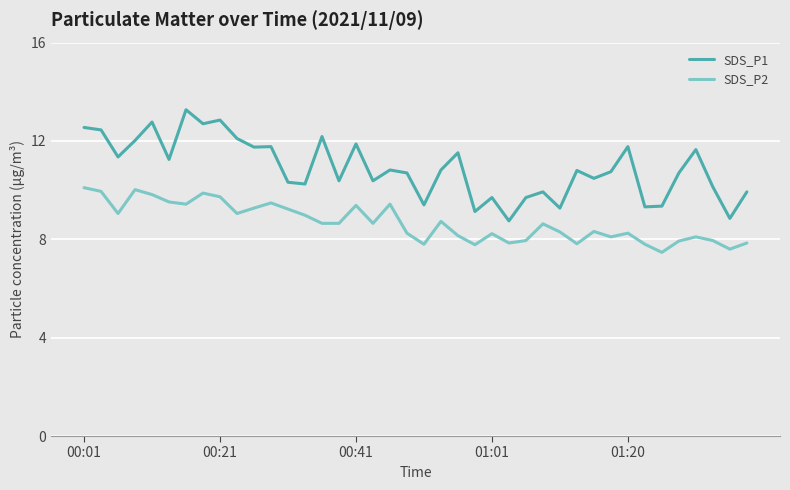

What is the difference between the maximum and minimum values in the SDS_P1 series?

4.5